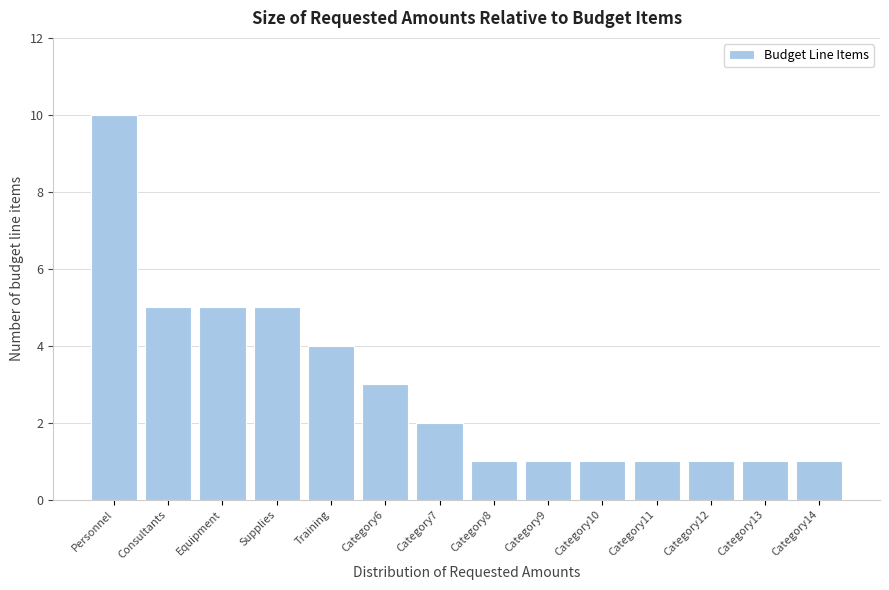

Reading right to left, list all the values displayed in this chart.

1	1	1	1	1	1	1	2	3	4	5	5	5	10